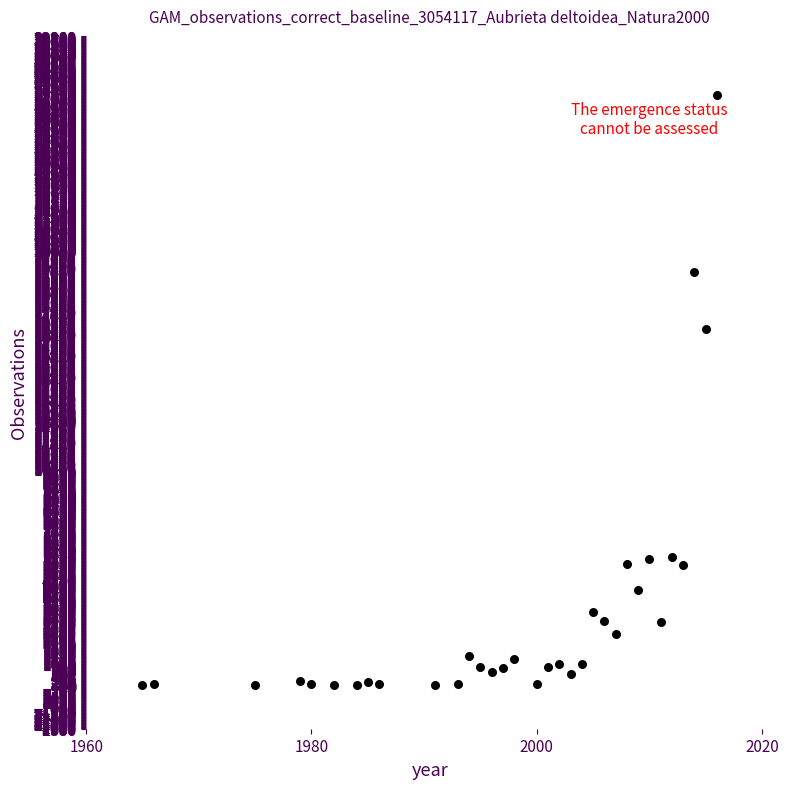

What is the range of X values (max minus min)?

51